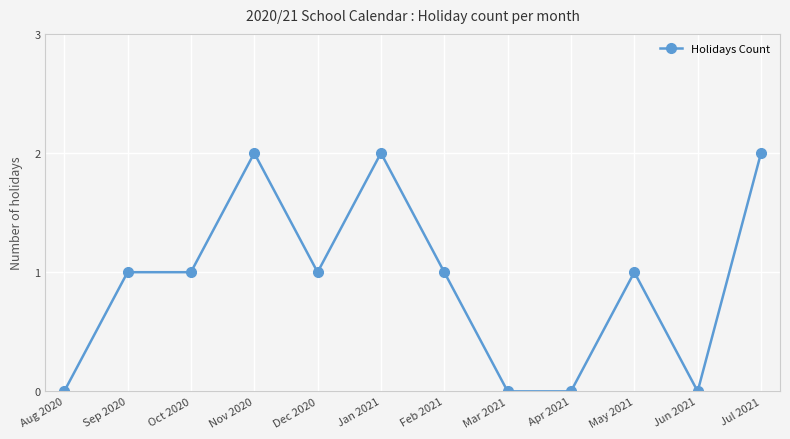

What is the average value?

1